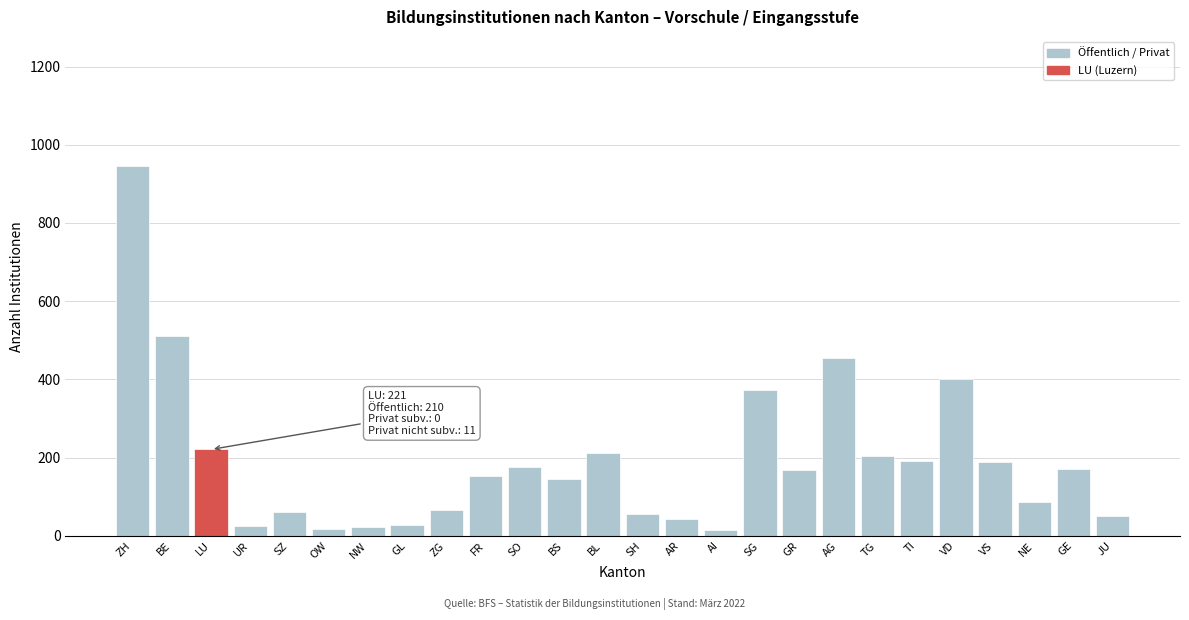

What is the change in value from ZH to VS?

-756